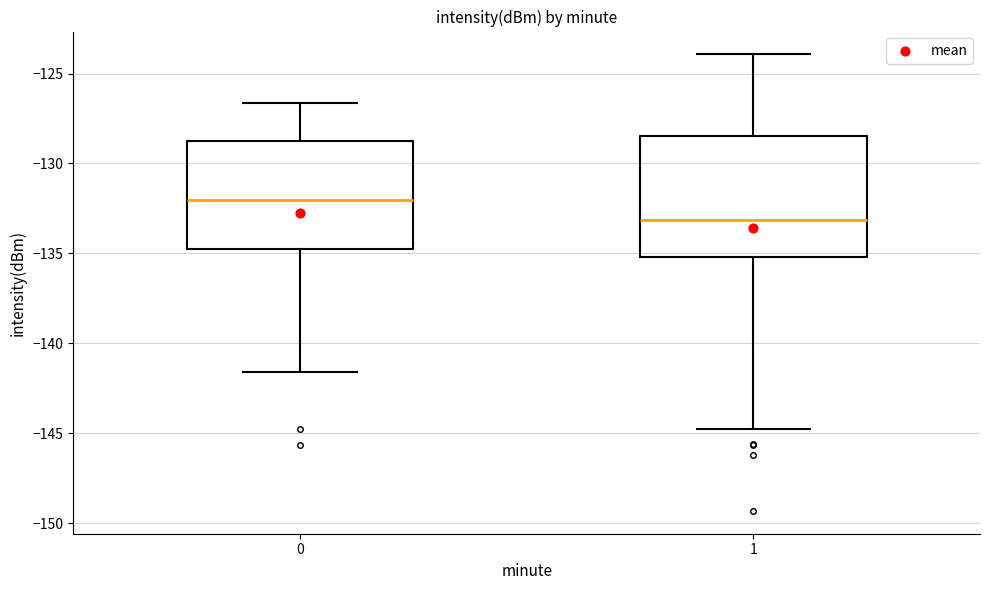

Where does the median line of the box at x = 1 sit on the y-axis? The values are not printed on the chart, so give them approximately, as read against the axis.

-133.0